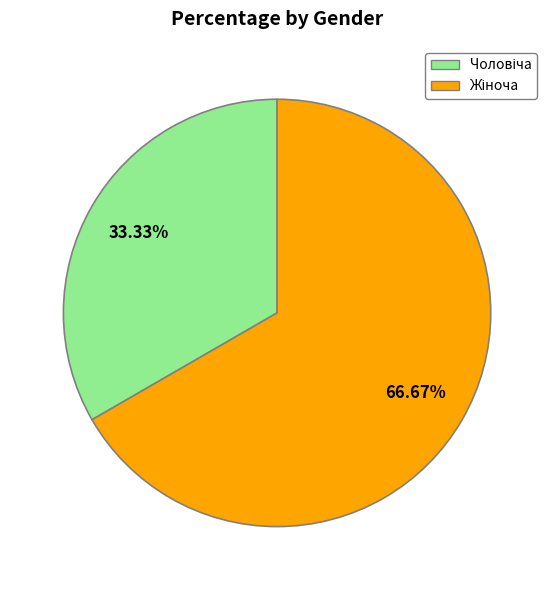

Combined, do Чоловіча and Жіноча account for over 50%?

Yes